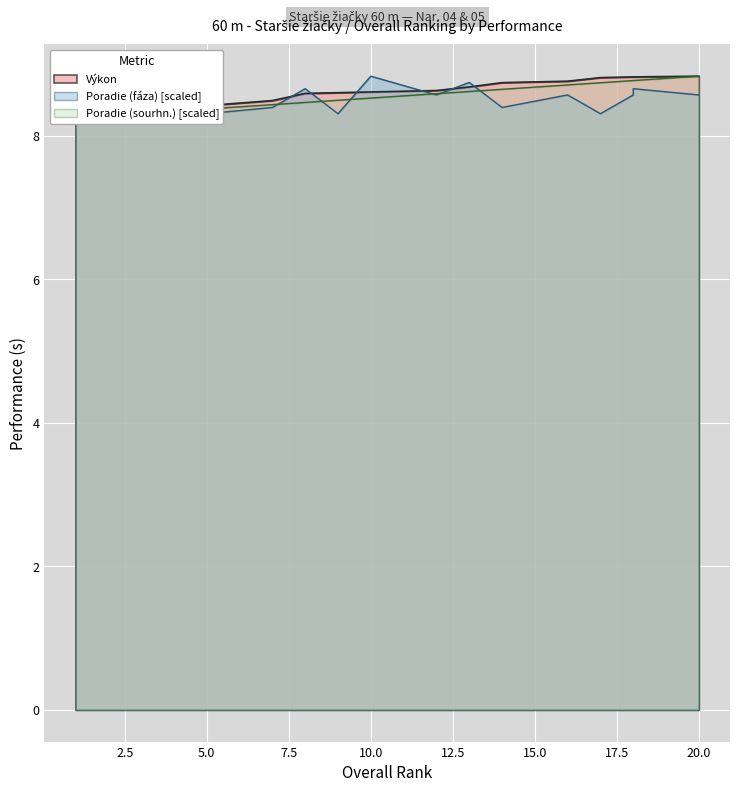

What is the average value of the Poradie (sourhn.) series?

8.5